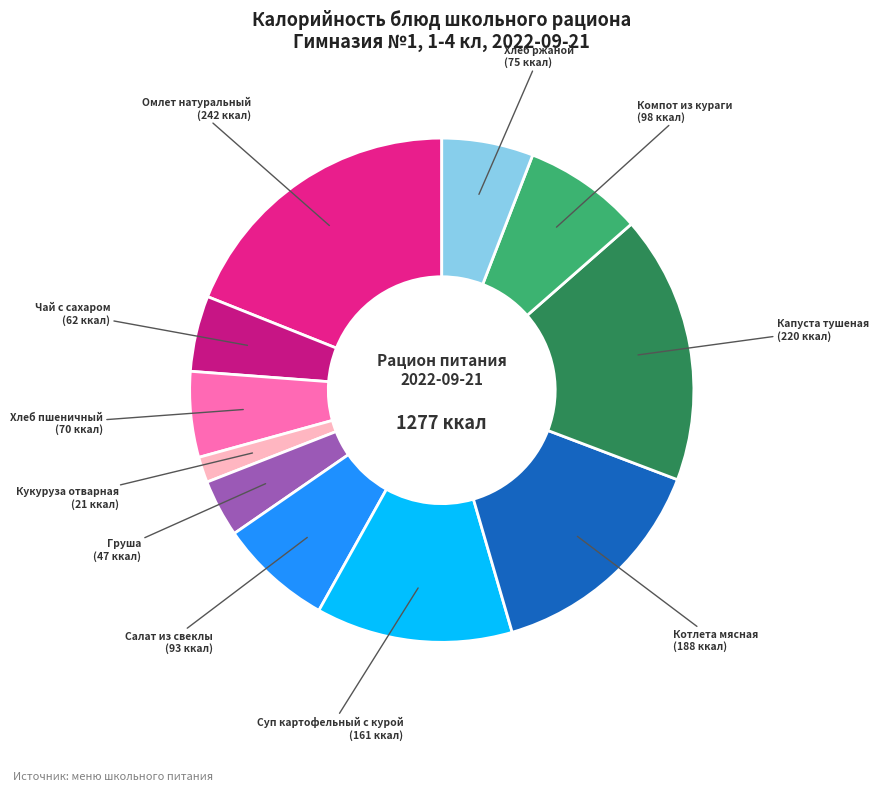

What is the largest slice in the pie chart?

Омлет натуральный